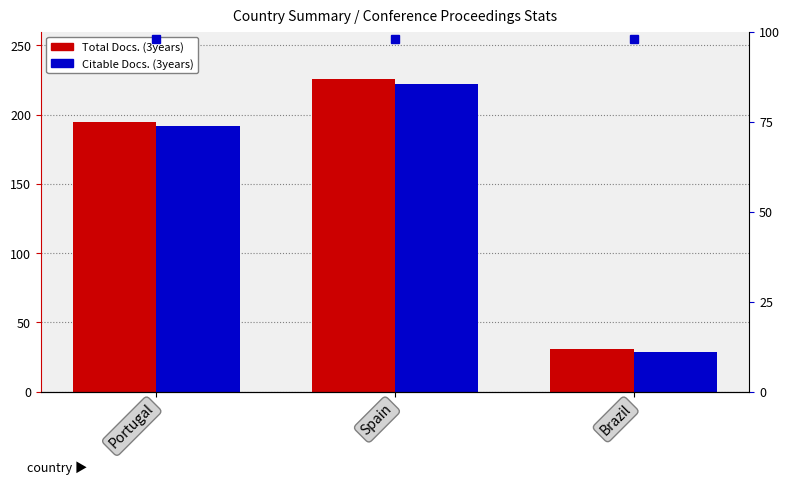

Rank the series by their maximum value, from highest to lowest.

Total Docs. (3years), Citable Docs. (3years)